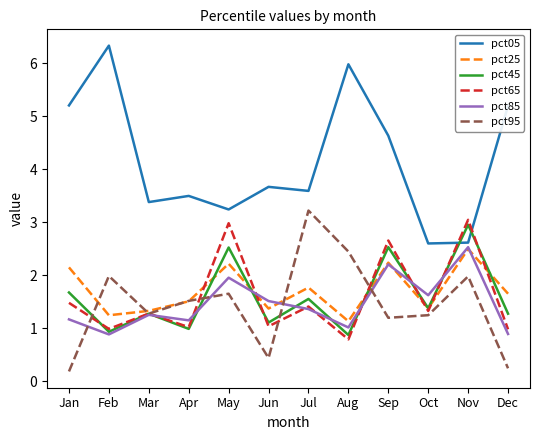

Read the pct25 value at Jan.

2.1